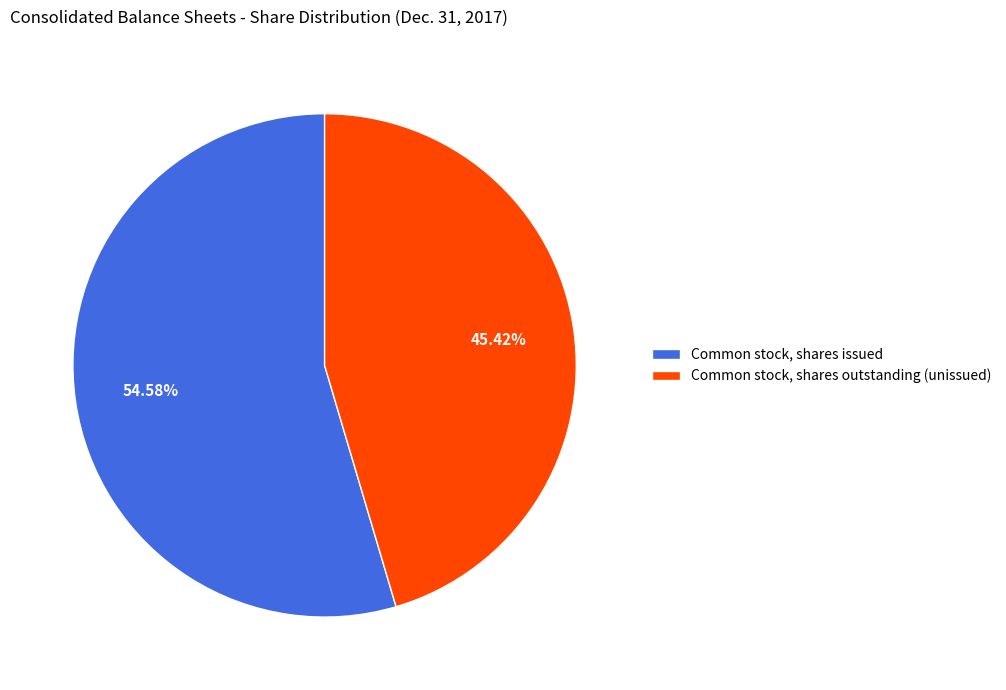

Which has a higher value, Common stock, shares outstanding (unissued) or Common stock, shares issued?

Common stock, shares issued